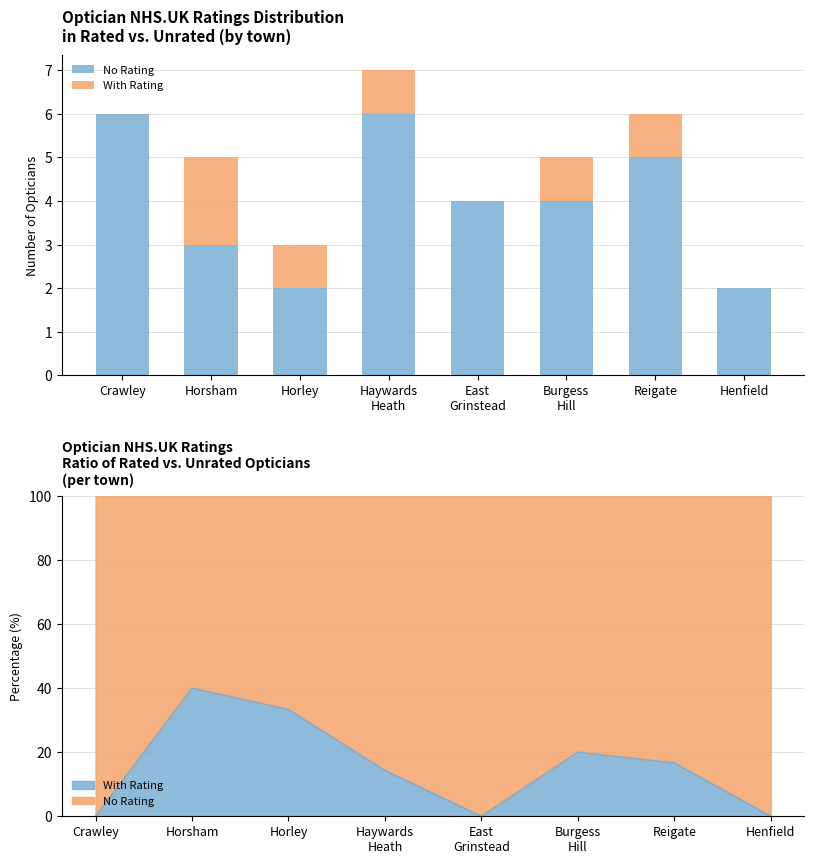

Does the chart contain any negative values?

No